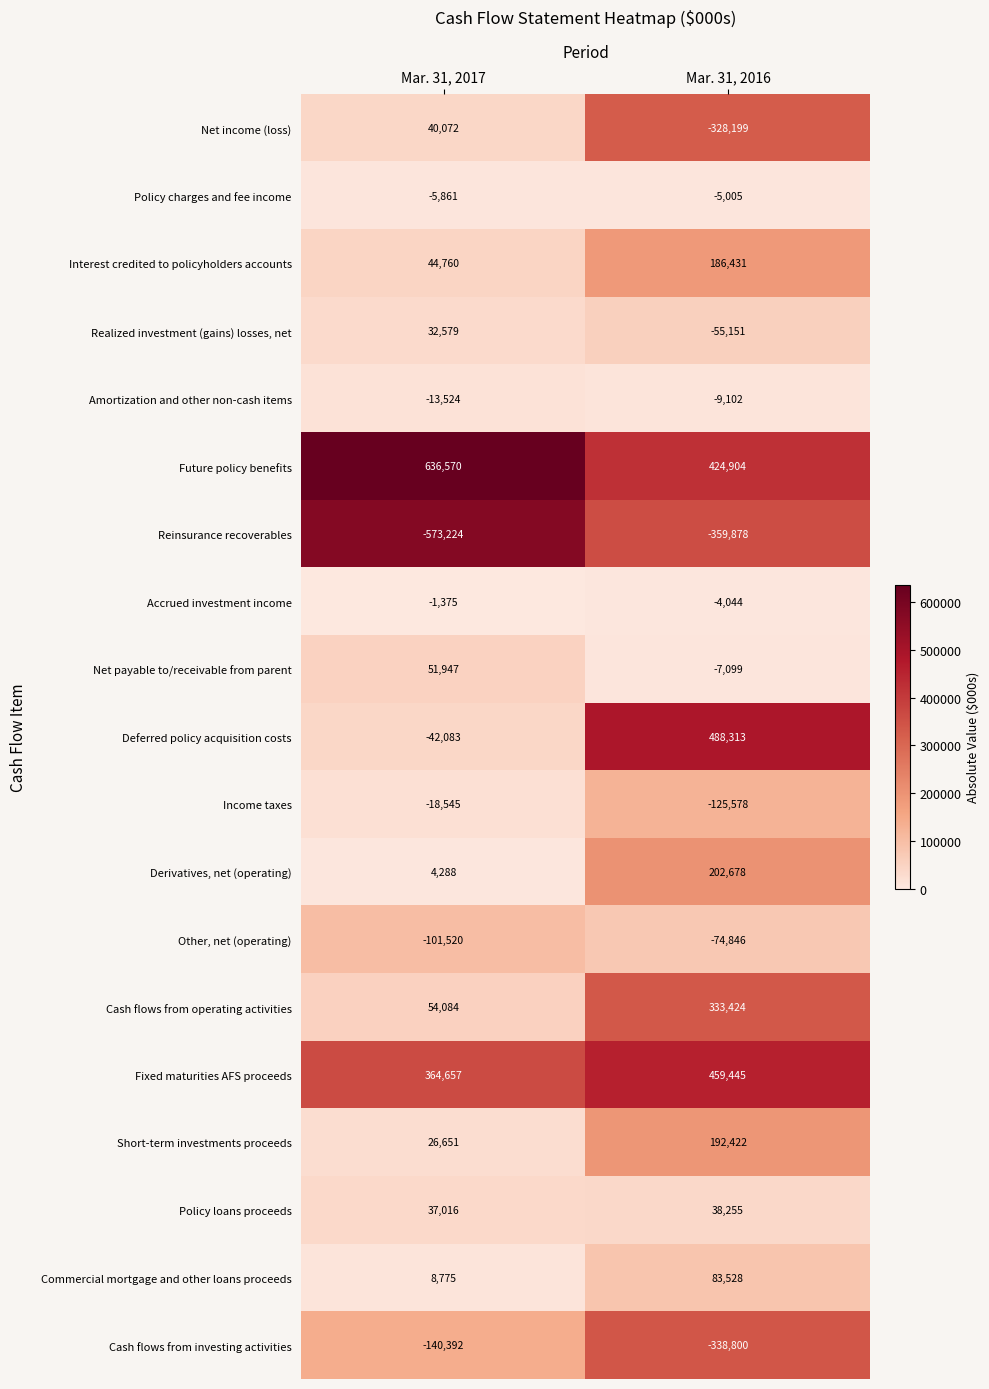

List the labels in order of Commercial mortgage and other loans proceeds value, smallest first.

Mar. 31, 2017, Mar. 31, 2016